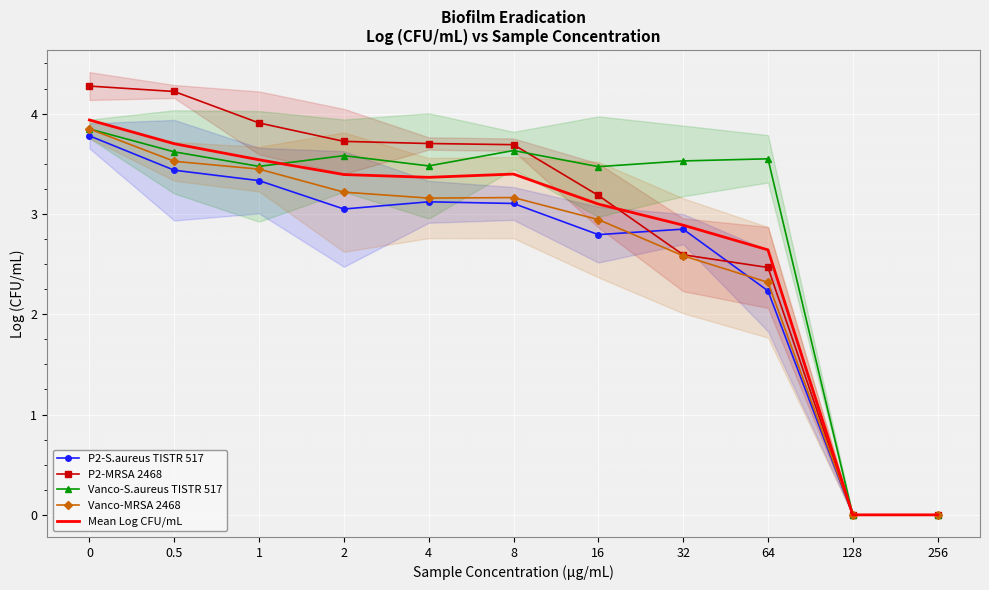

How many values in P2-MRSA 2468 are above zero?

9